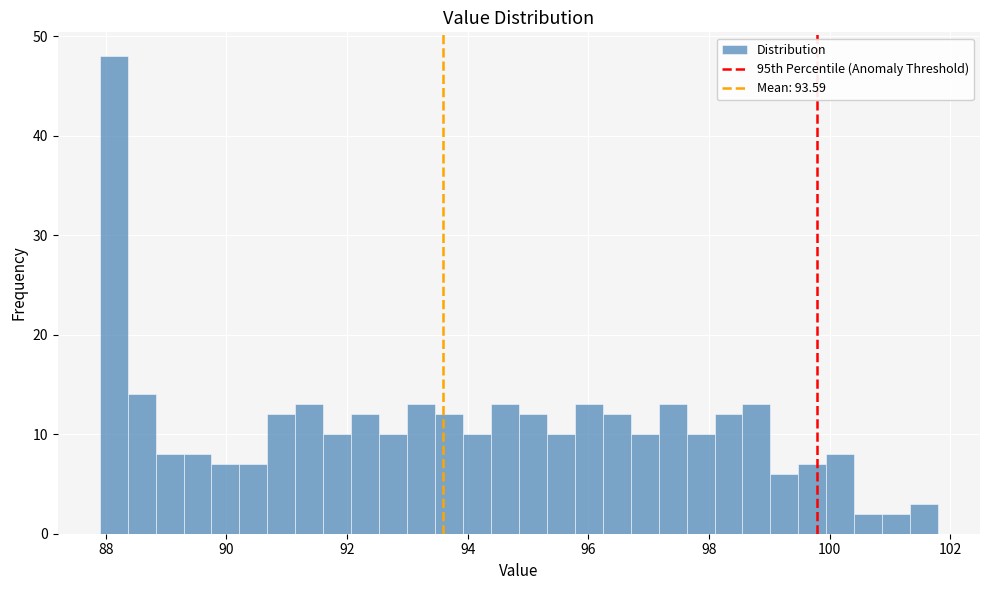

Read against the x-axis, roughly where is the centre of the tallest bar?

88.2